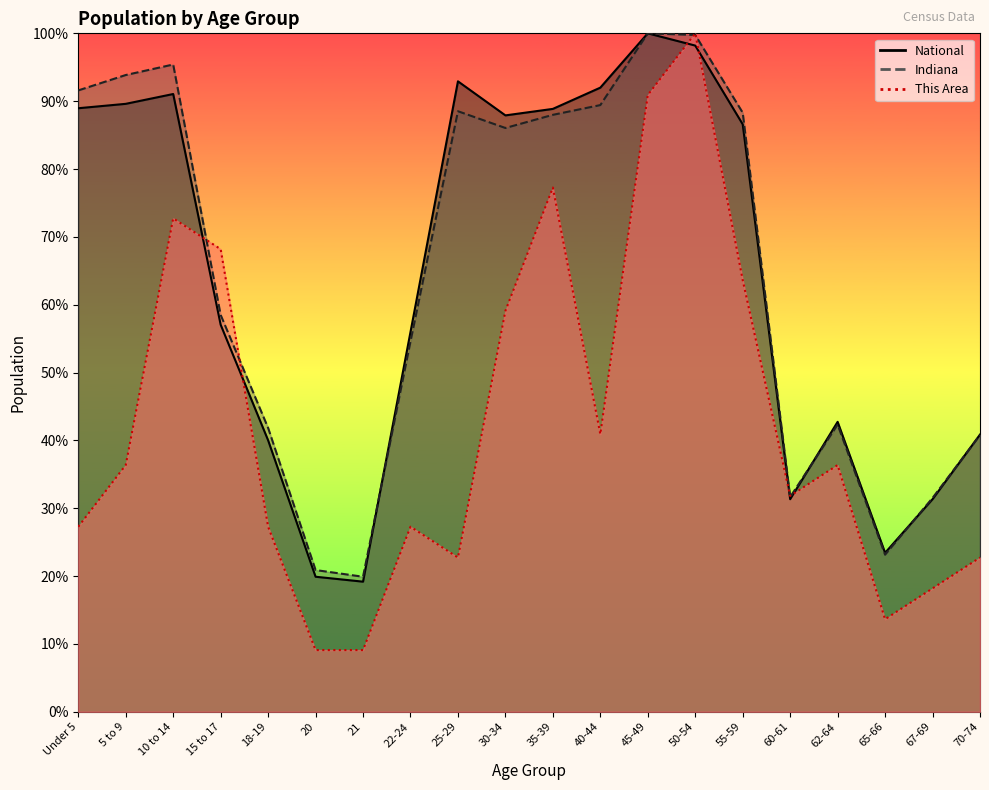

How many interior local peaks does the This Area series have?

5